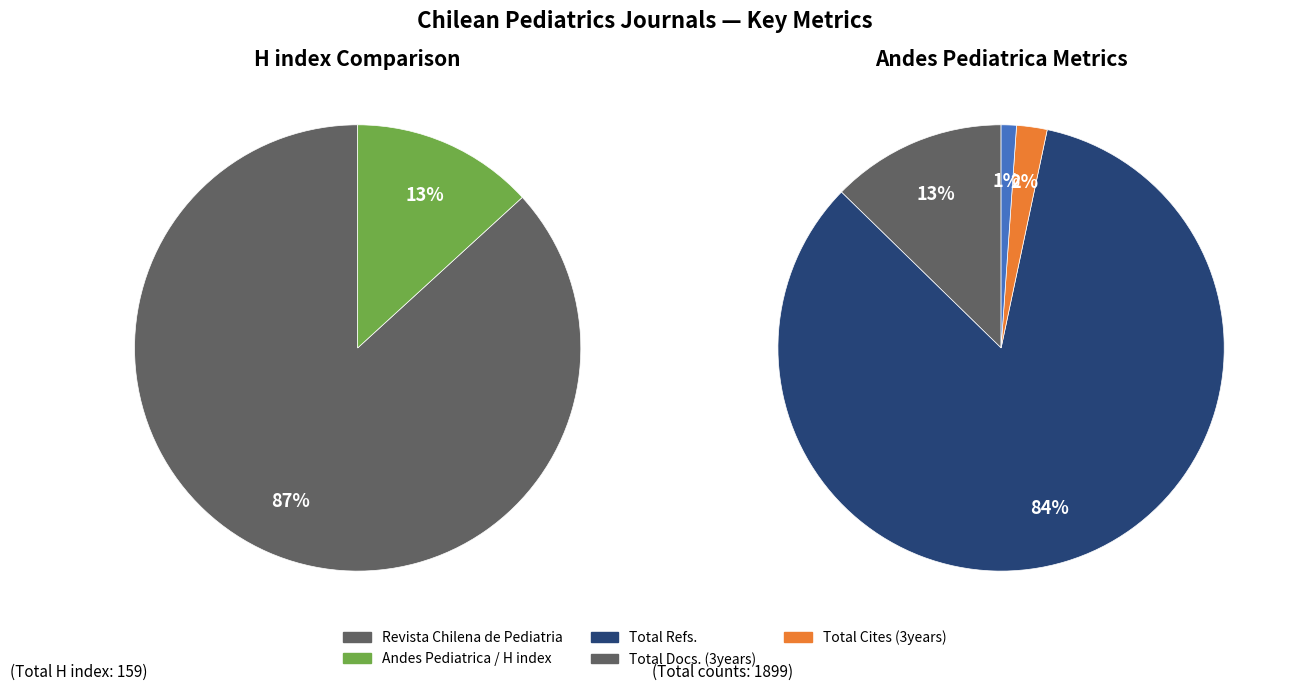

Is there a majority slice in this chart?

Yes